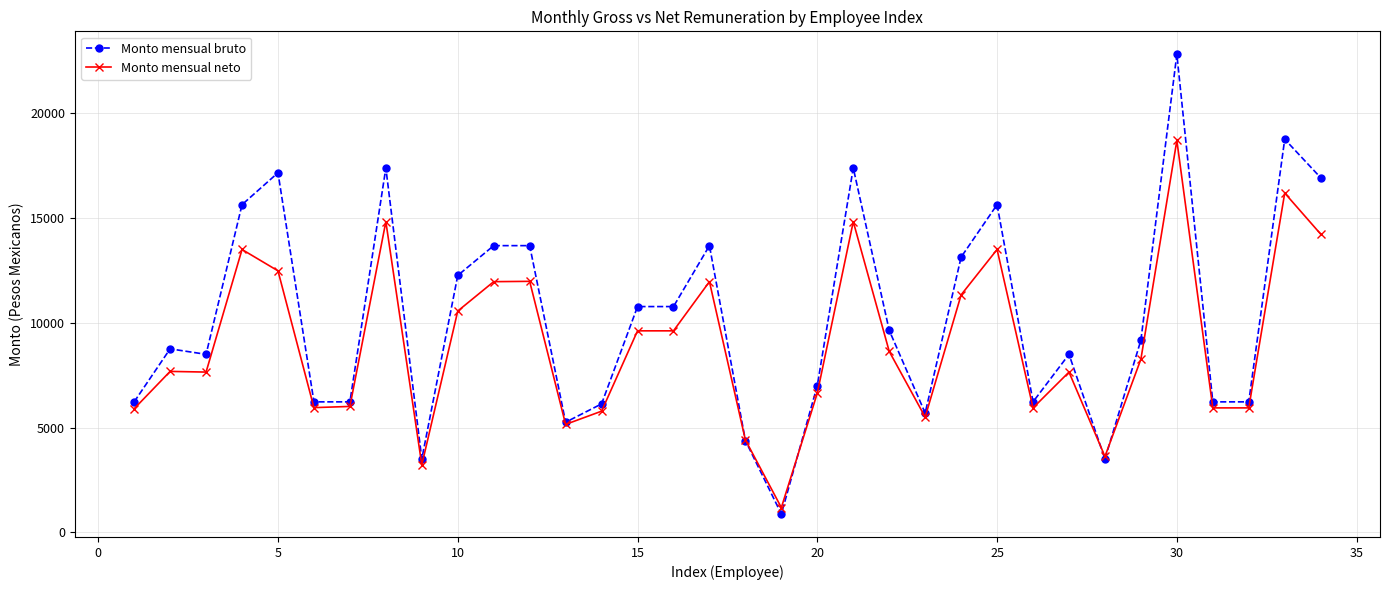

What is the value of the Monto mensual neto point at the 6th from the left?

5948.5